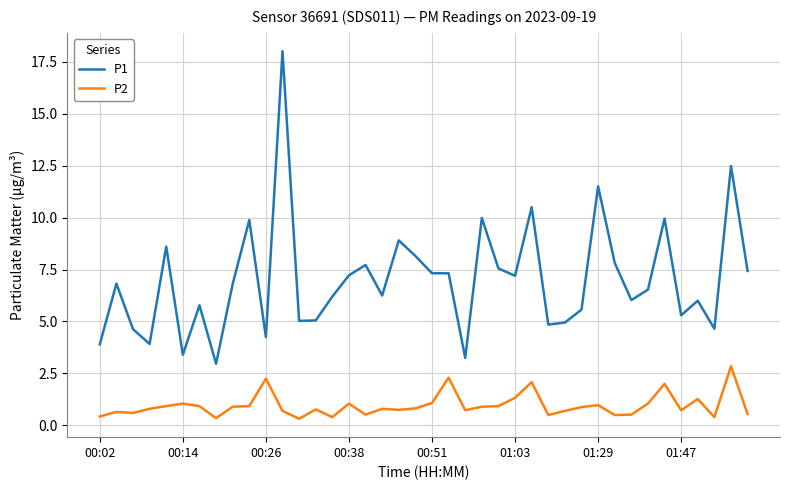

True or false: P1 and P2 cross at least once.

False